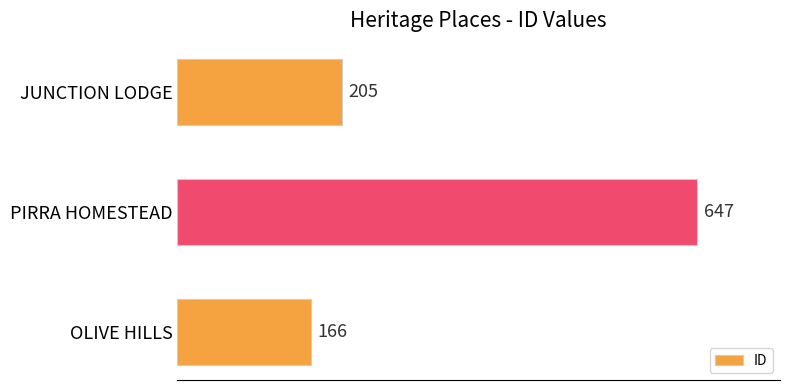

What is the difference between the maximum and minimum values?

481